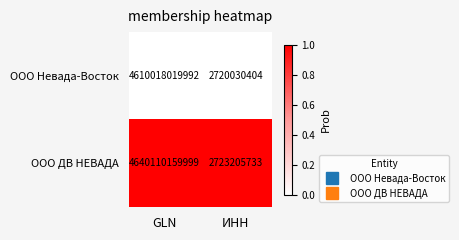

What is the maximum value shown in the chart?

4640110159999